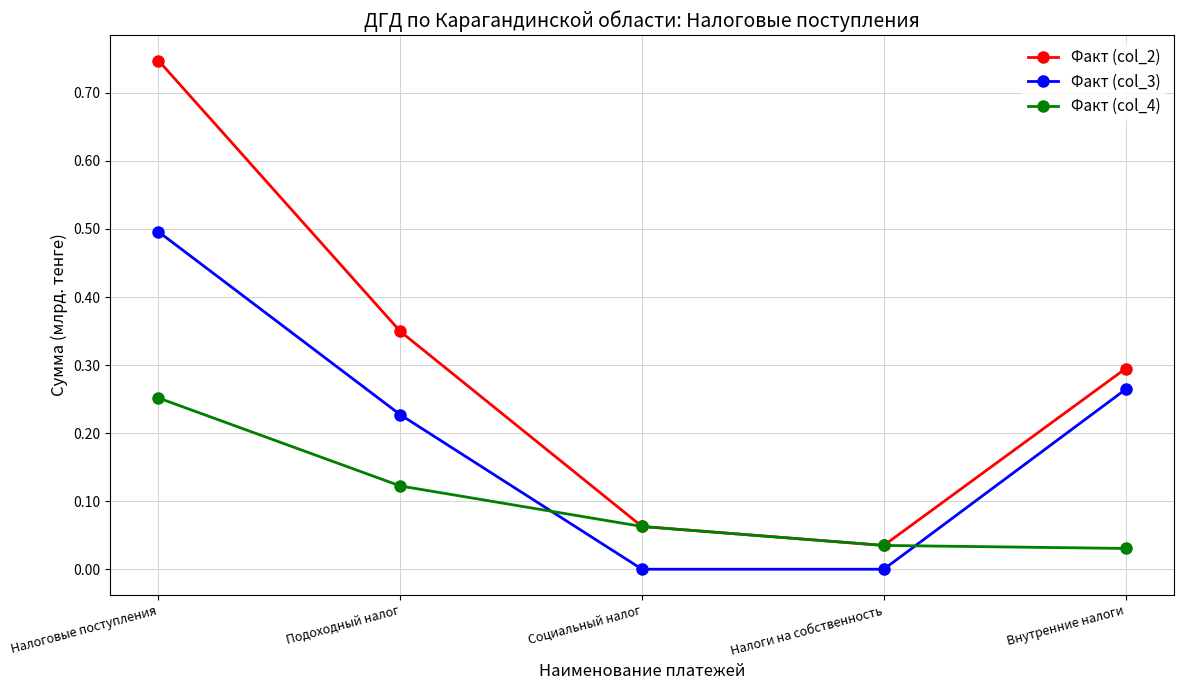

True or false: Факт (col_2) and Факт (col_3) cross at least once.

False